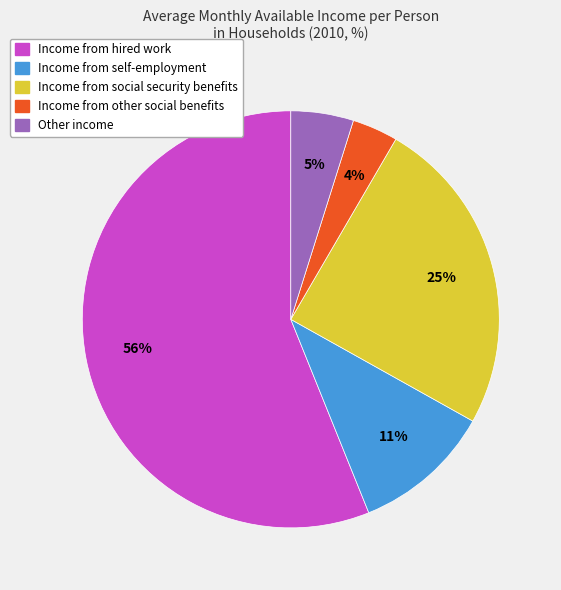

The Other income slice represents 5% of the pie. True or false?

True